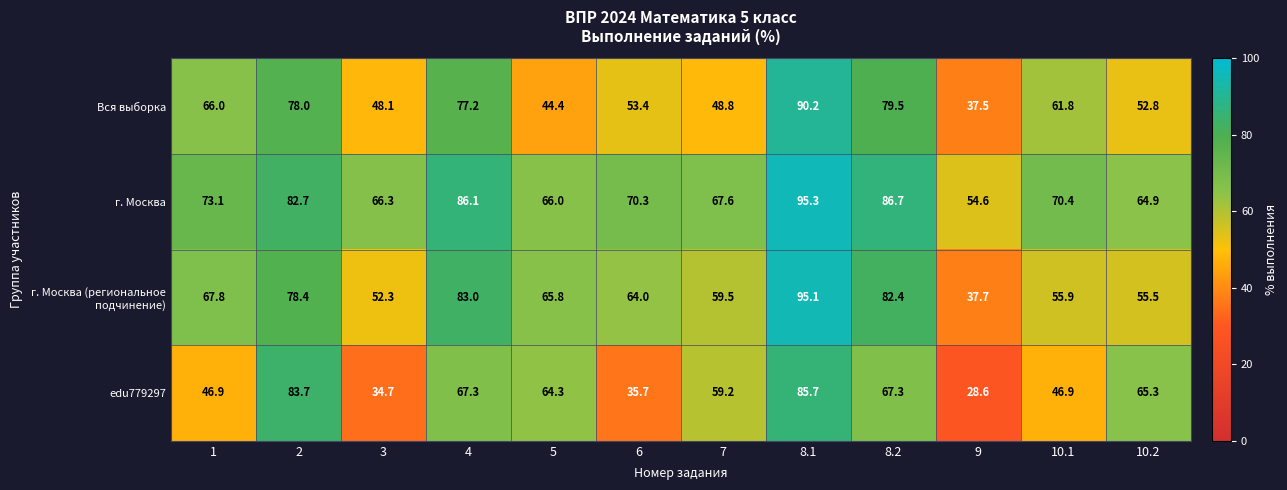

What is the average value of the г. Москва (региональное подчинение) series?

66.5